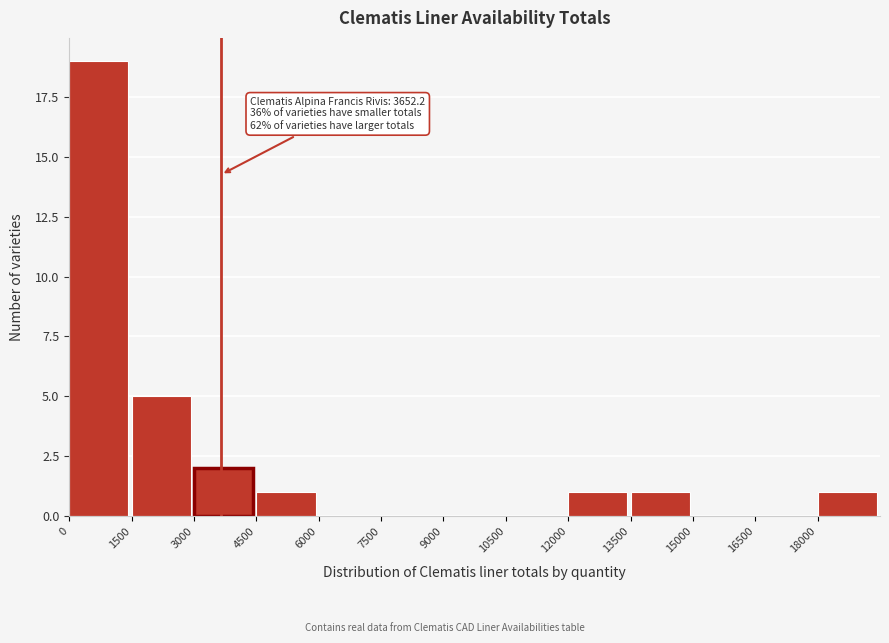

Which range on the x-axis has the tallest bar?

0 to 1500